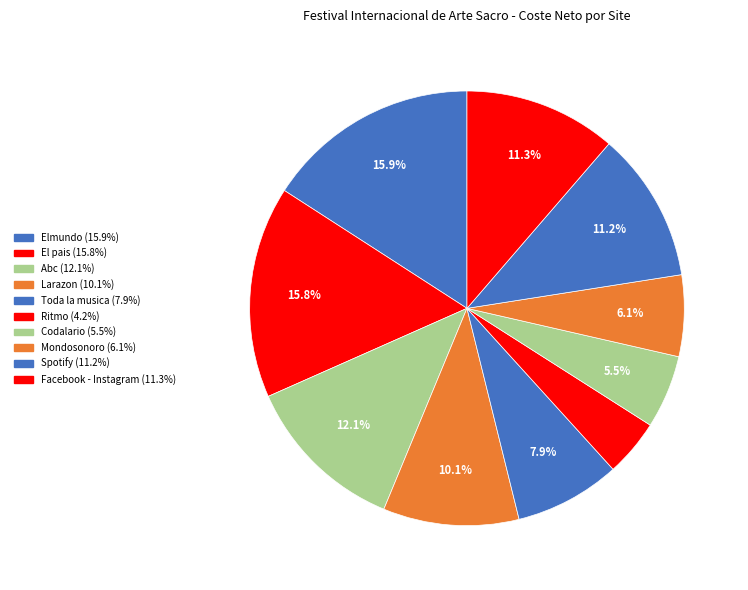

Count the number of slices in the pie.

10